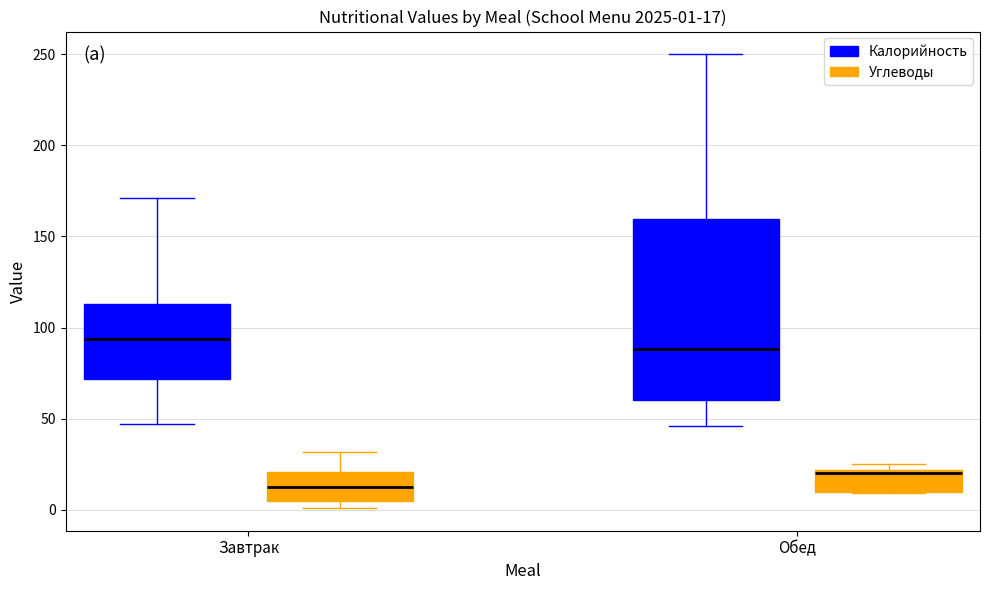

Which box is the tallest, from its lower edge to its upper edge?

Обед (Калорийность)